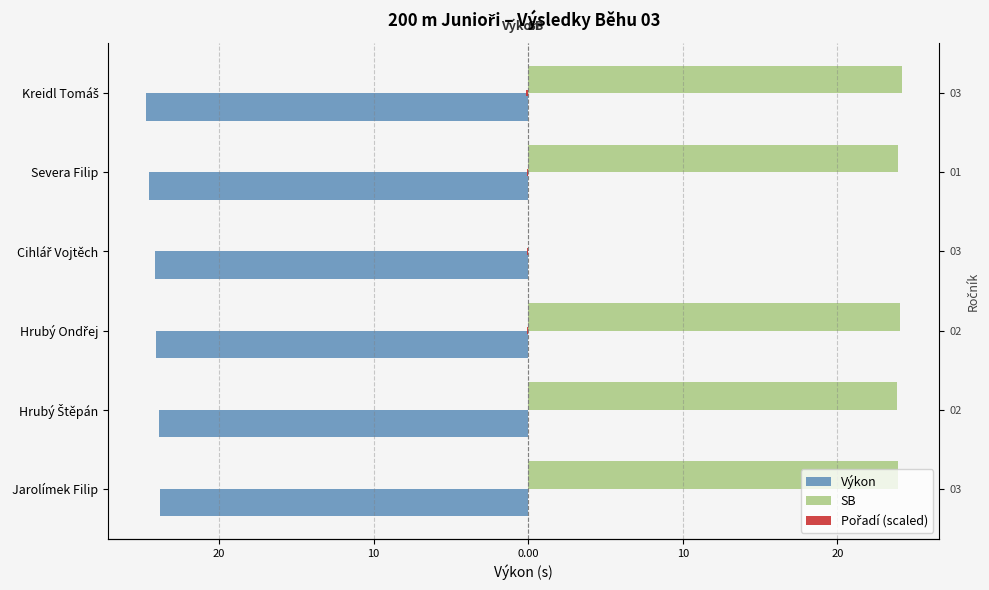

How many bars are there in each group?

3